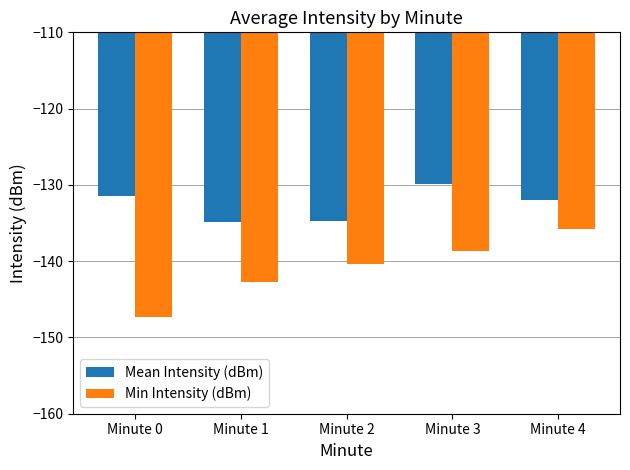

How many bars are there in each group?

2